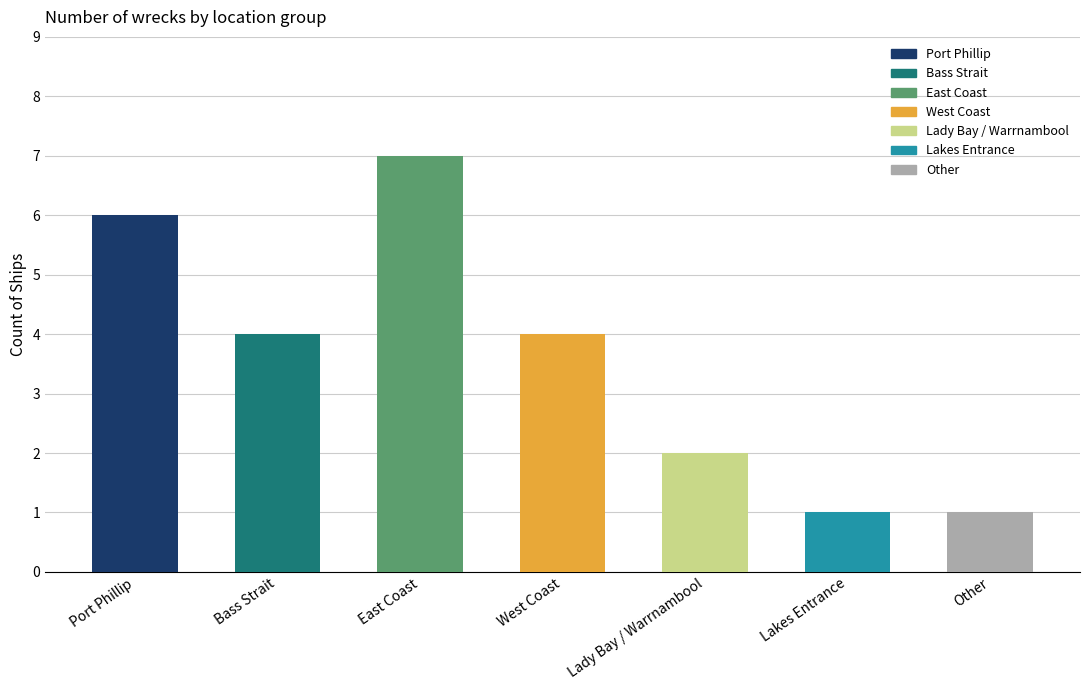

Which series has the largest range (max minus min)?

Port Phillip